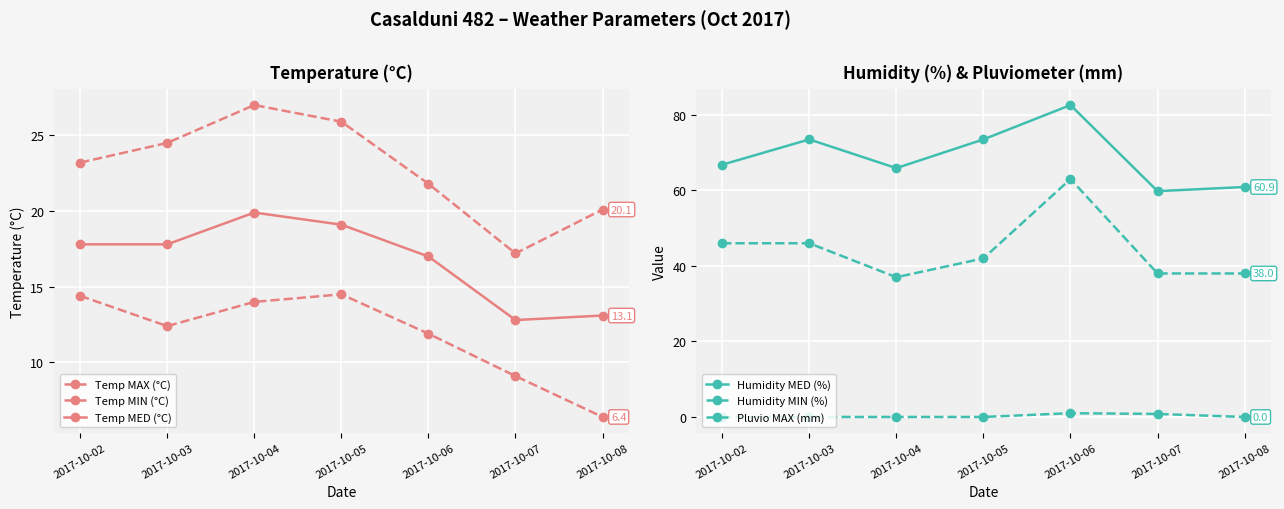

Is the value of Temp MAX (°C) at 2017-10-04 greater than the value of Pluvio MAX (mm) at 2017-10-06?

Yes